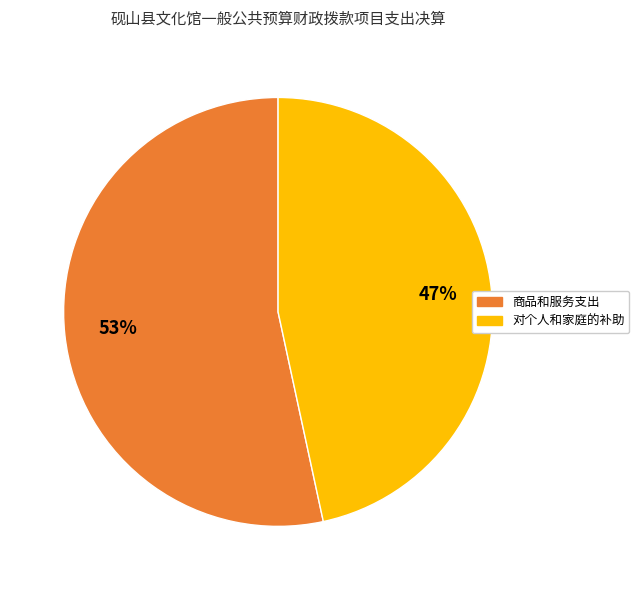

To the nearest percent, what is the average slice percentage?

50%